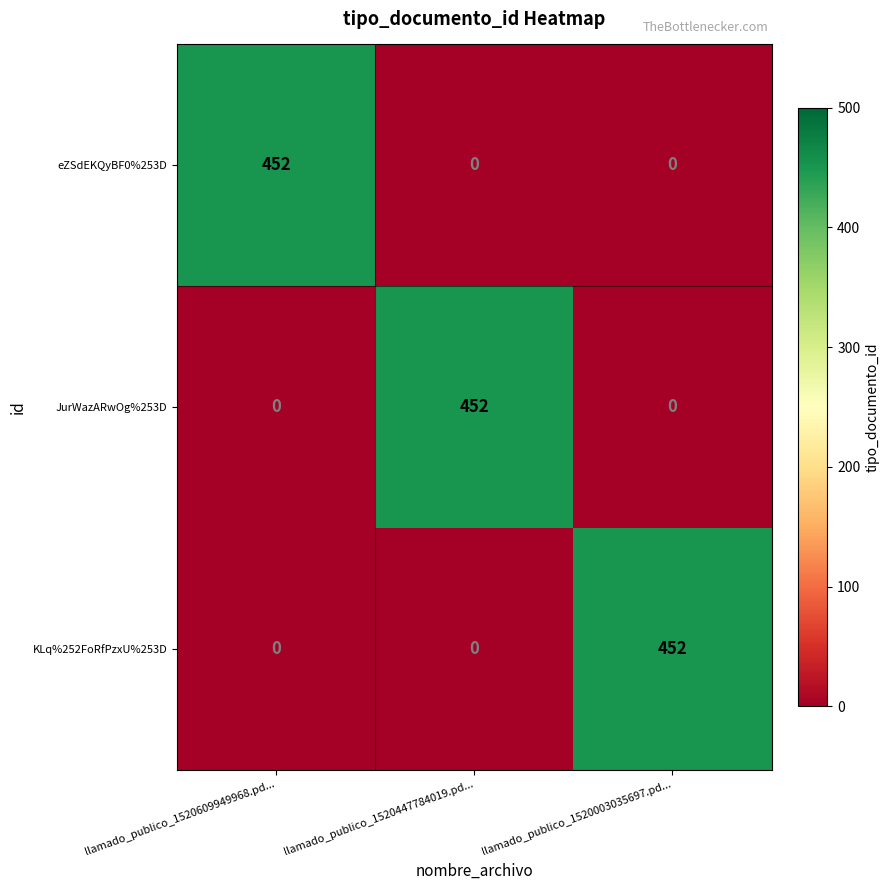

Is the value of KLq%252FoRfPzxU%253D at llamado_publico_1520003035697.pd... greater than the value of eZSdEKQyBF0%253D at llamado_publico_1520003035697.pd...?

Yes